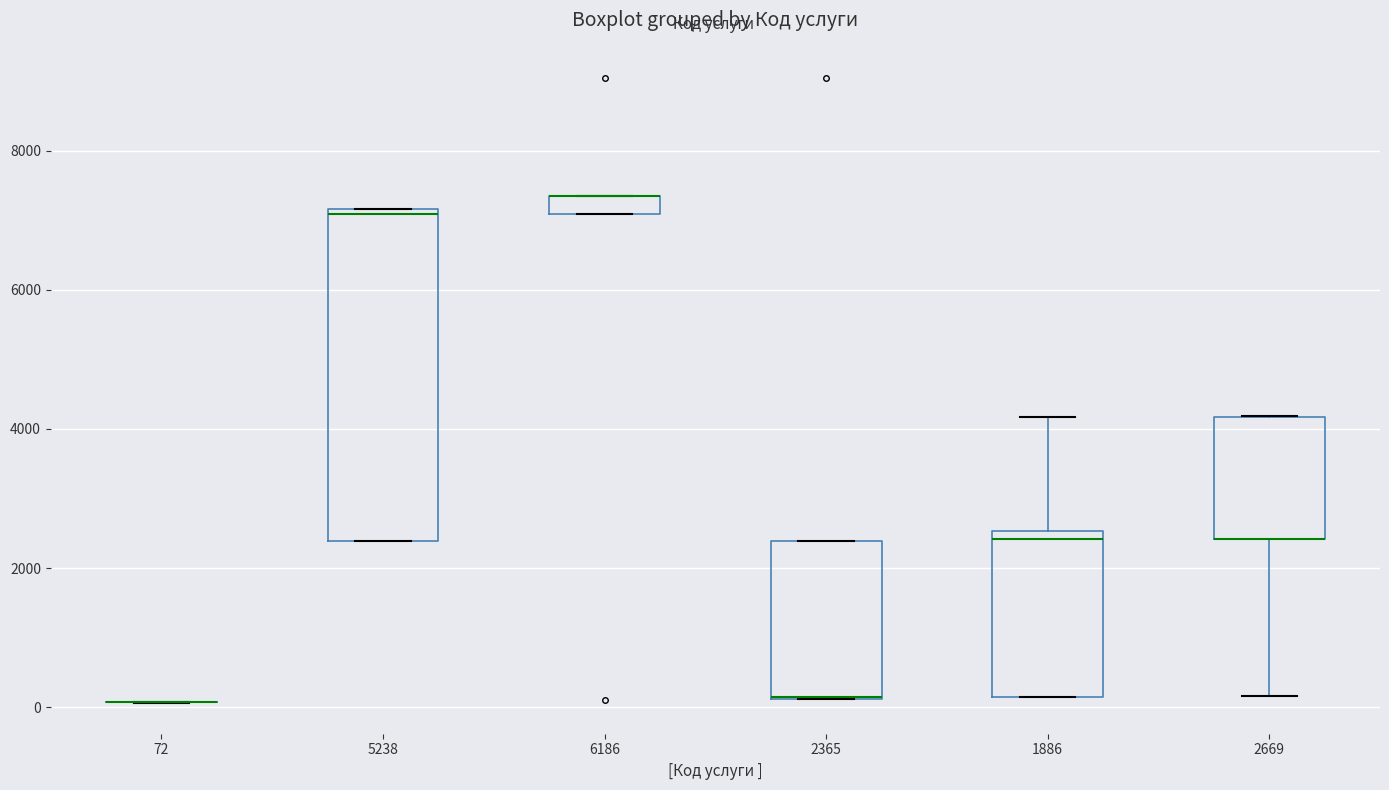

Comparing the boxes themselves (not the whiskers), which one is the tallest?

5238